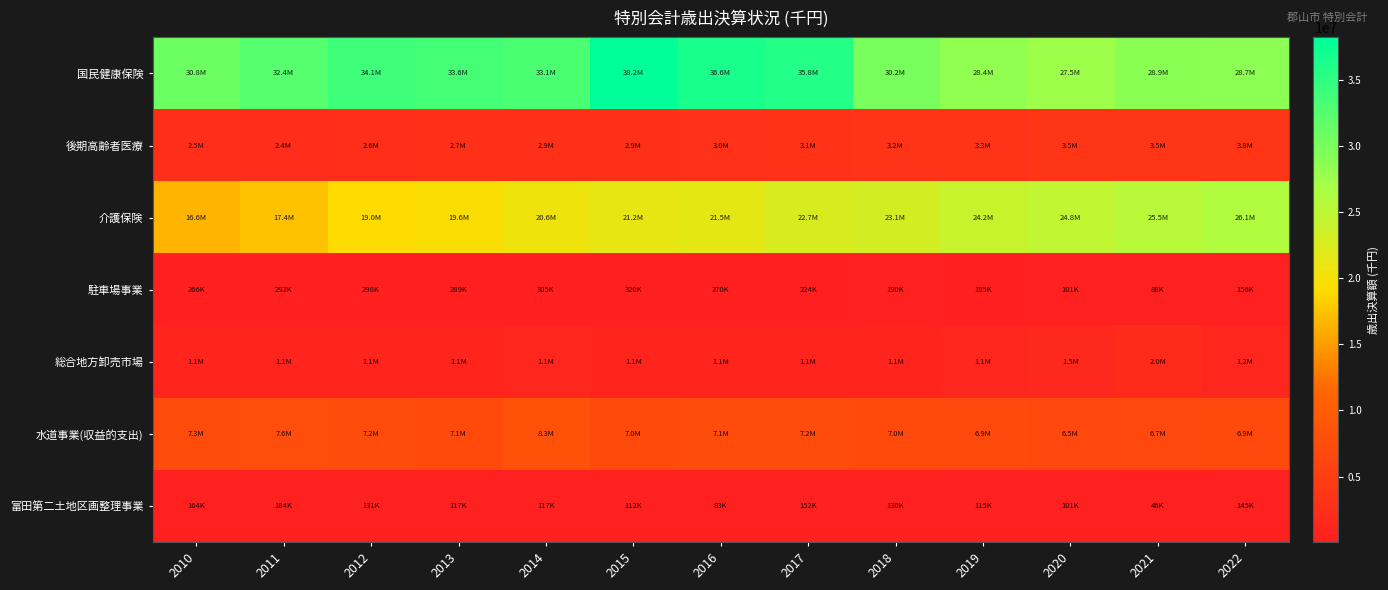

How many categories are shown in the chart?

13